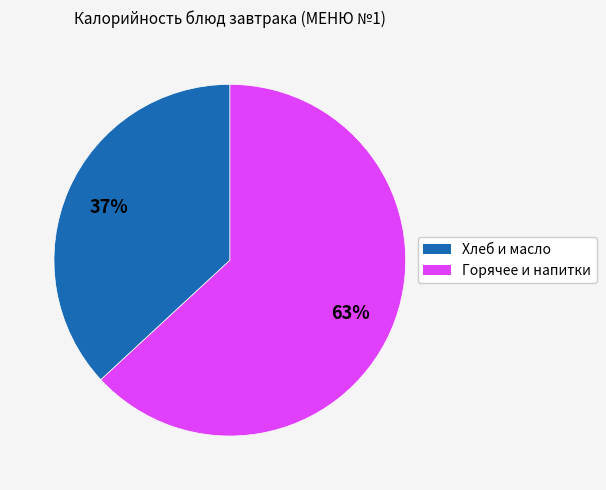

To the nearest percent, what is the difference between the largest and smallest slice percentages?

26%